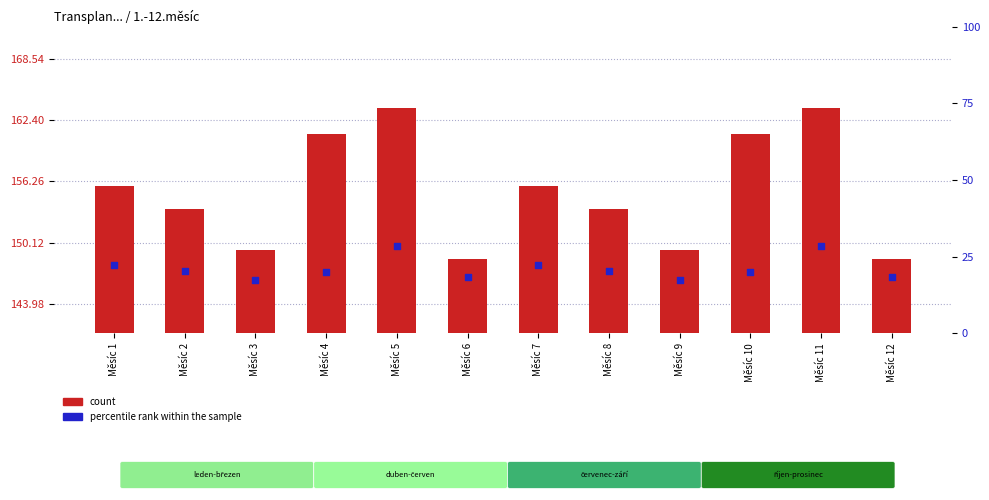

What is the total value across all series at Měsíc 6?

166.8